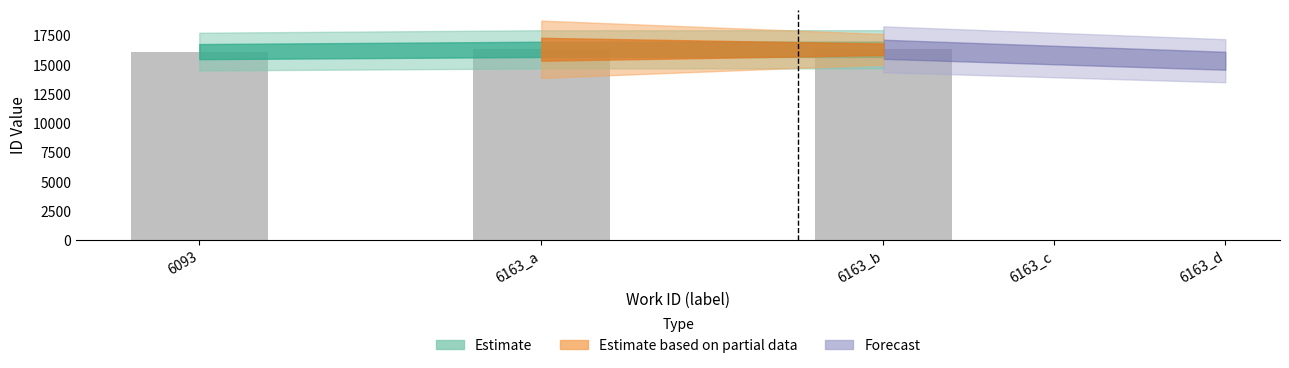

What is the sum of the values at 6163_a and 6163_b?

32629